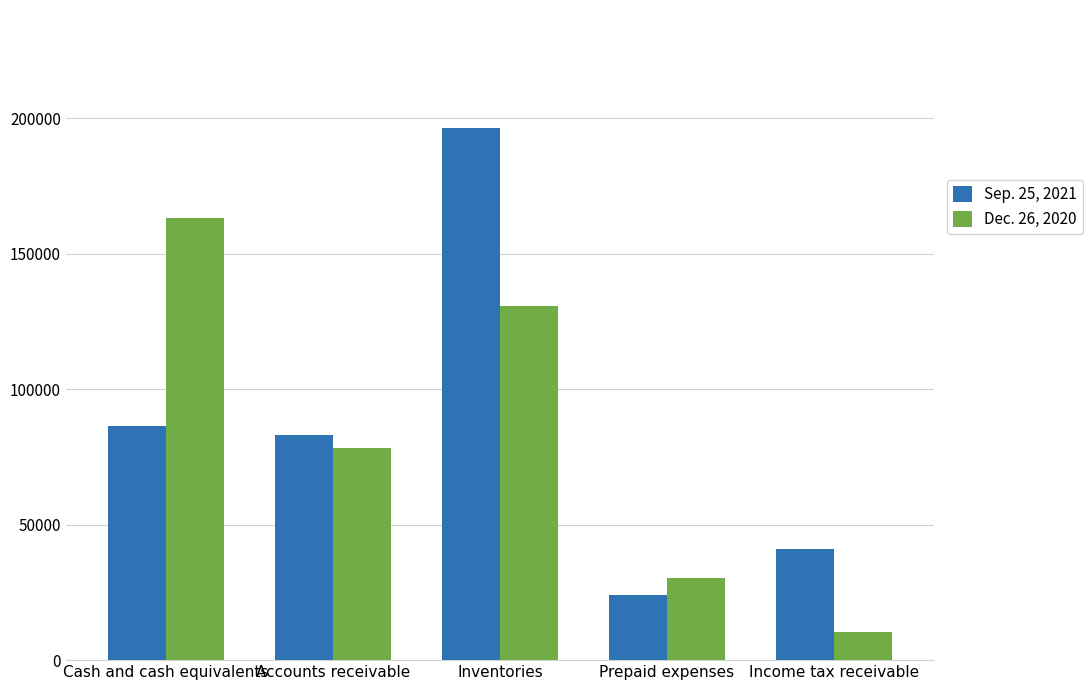

At which label does Sep. 25, 2021 first exceed 83121?

Cash and cash equivalents